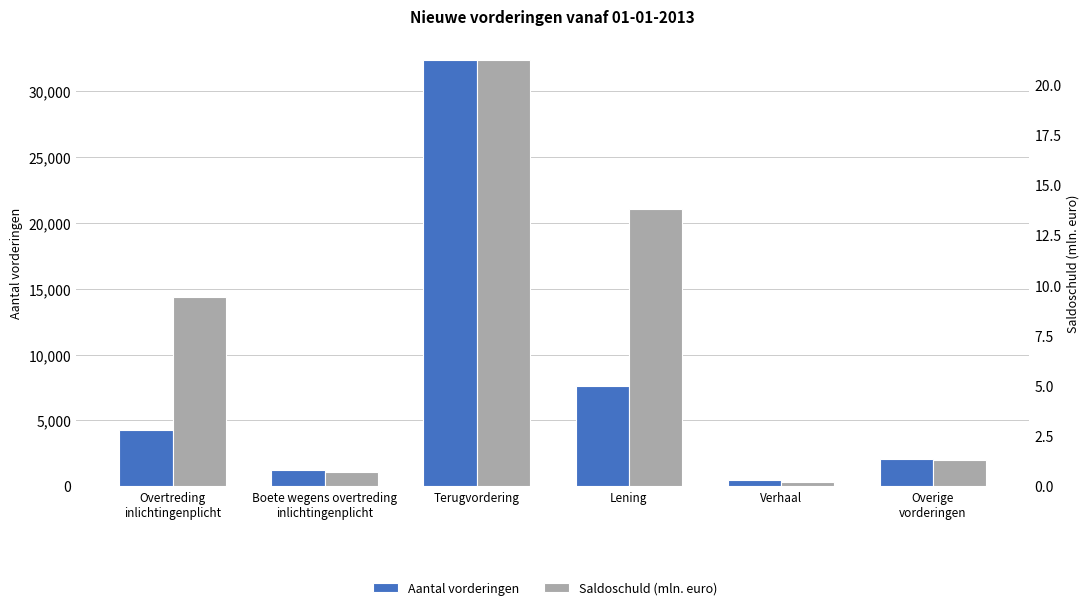

Which series changed the most between Overtreding
inlichtingenplicht and Boete wegens overtreding
inlichtingenplicht?

Aantal